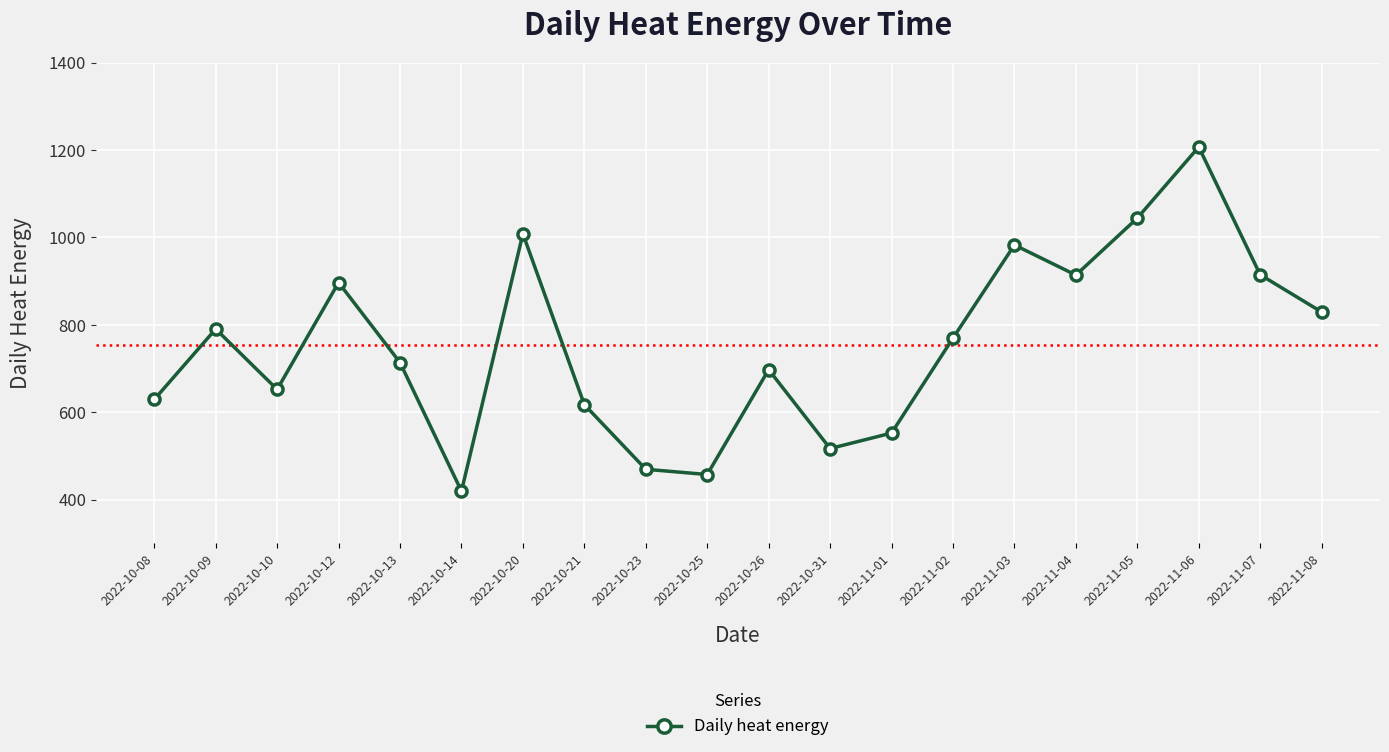

What is the label of the 11th point from the left?

2022-10-26